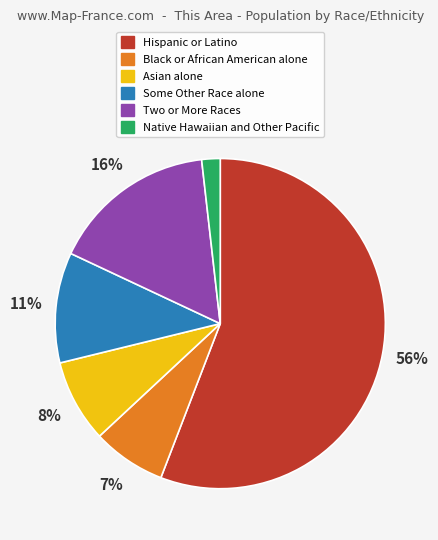

Which slice is the largest?

Hispanic or Latino